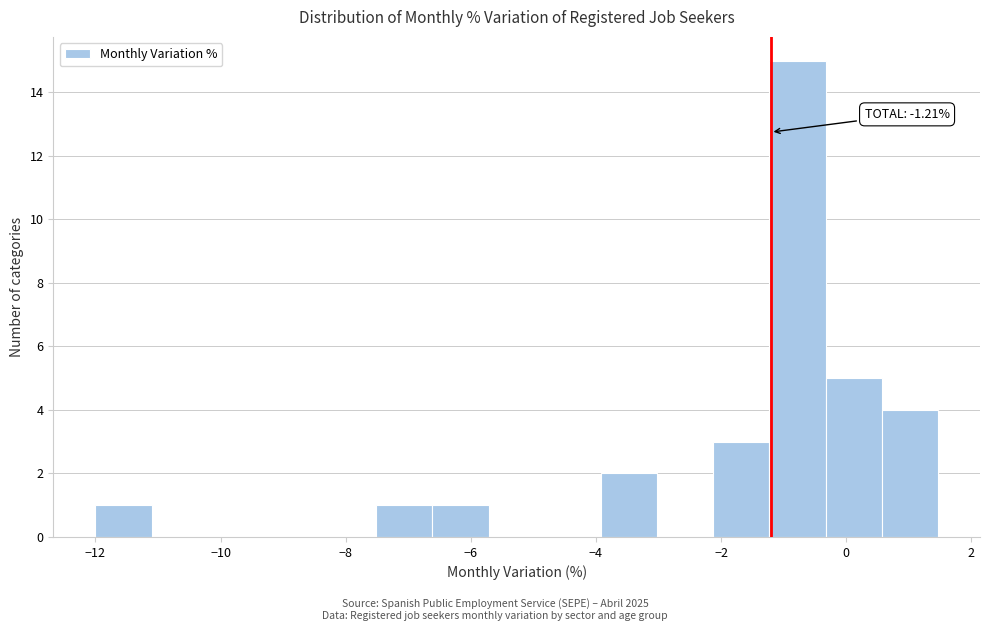

Which range on the x-axis has the tallest bar?

-1.2 to -0.4